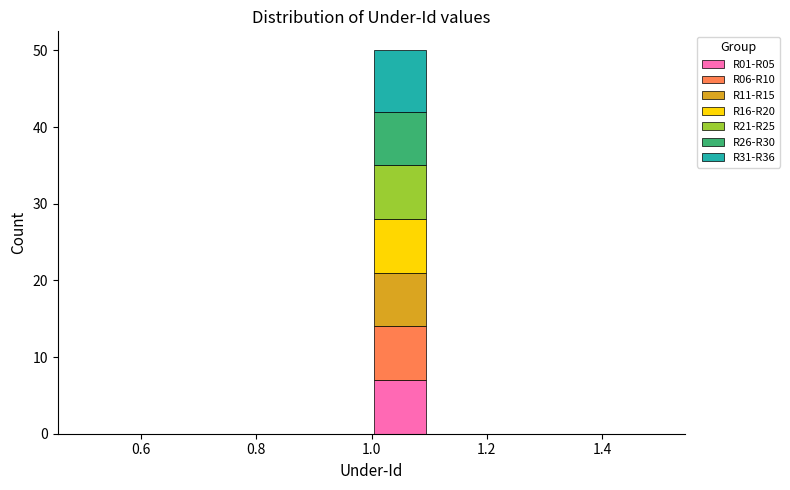

Which range on the x-axis has the tallest stacked bar (by total height)?

1.0 to 1.1